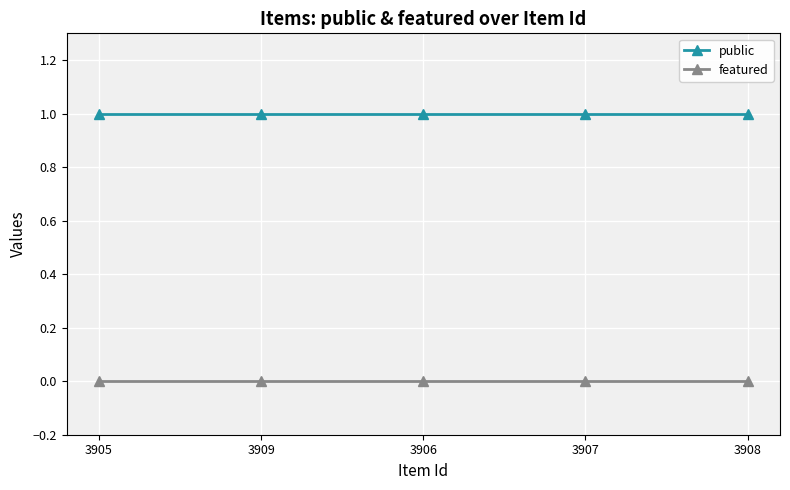

What is the label of the 2nd point from the left?

3909